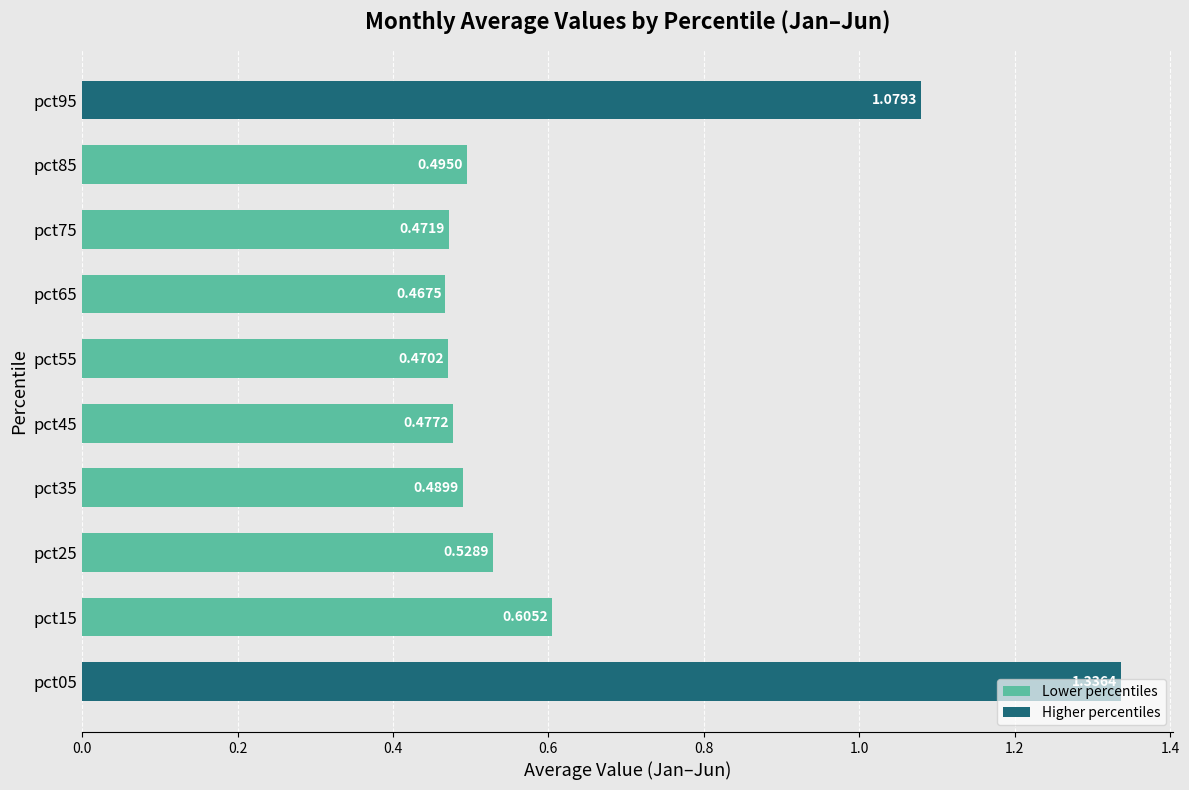

What is the difference between the values at pct05 and pct85?

0.8